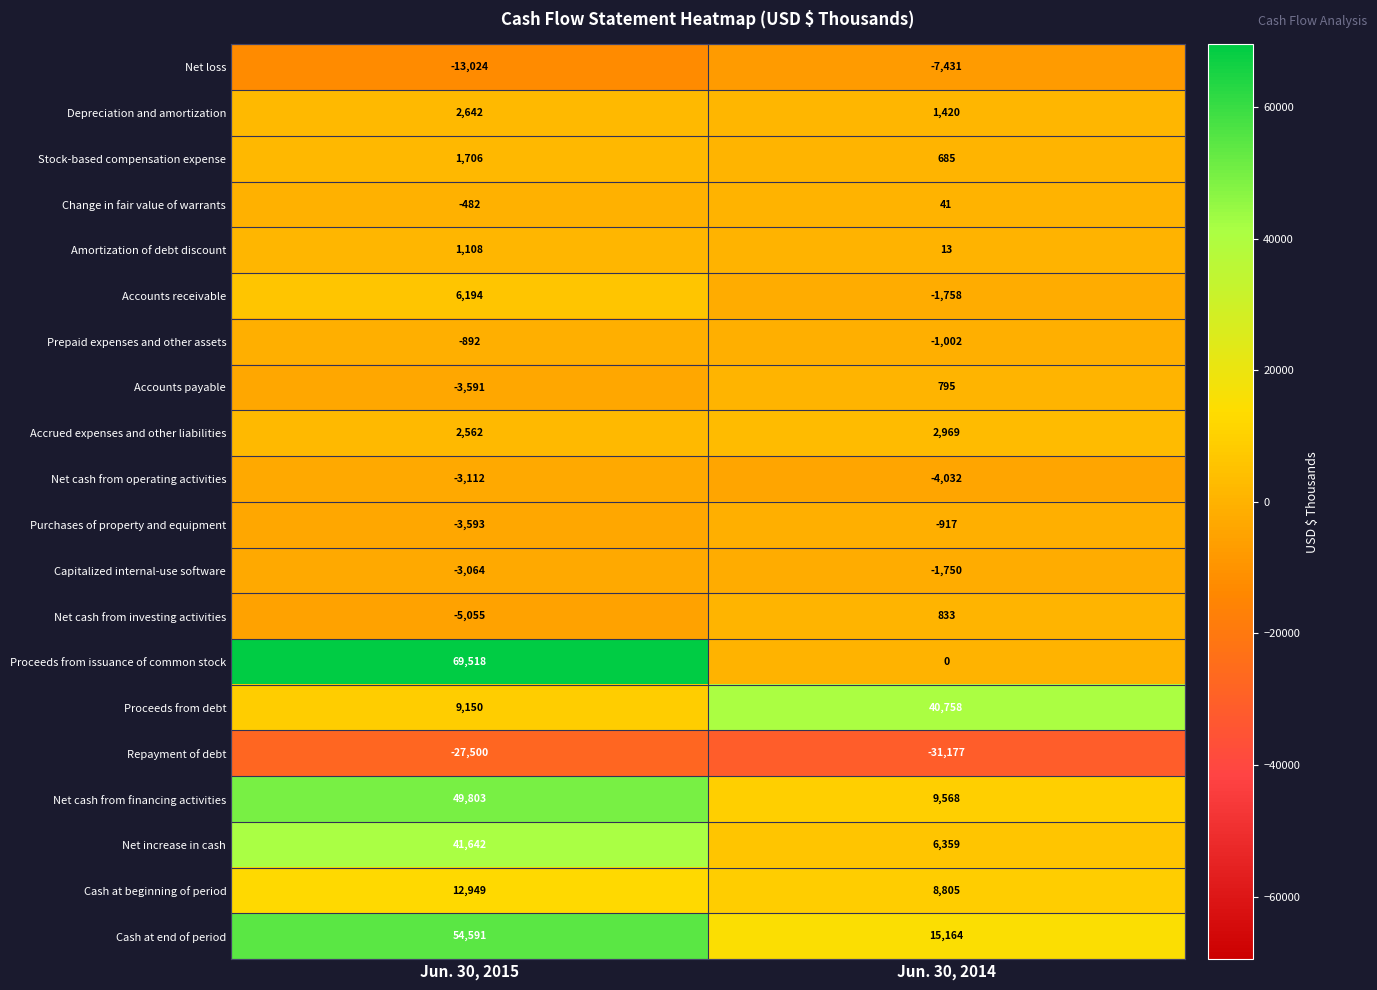

What is the minimum value shown in the chart?

-31177